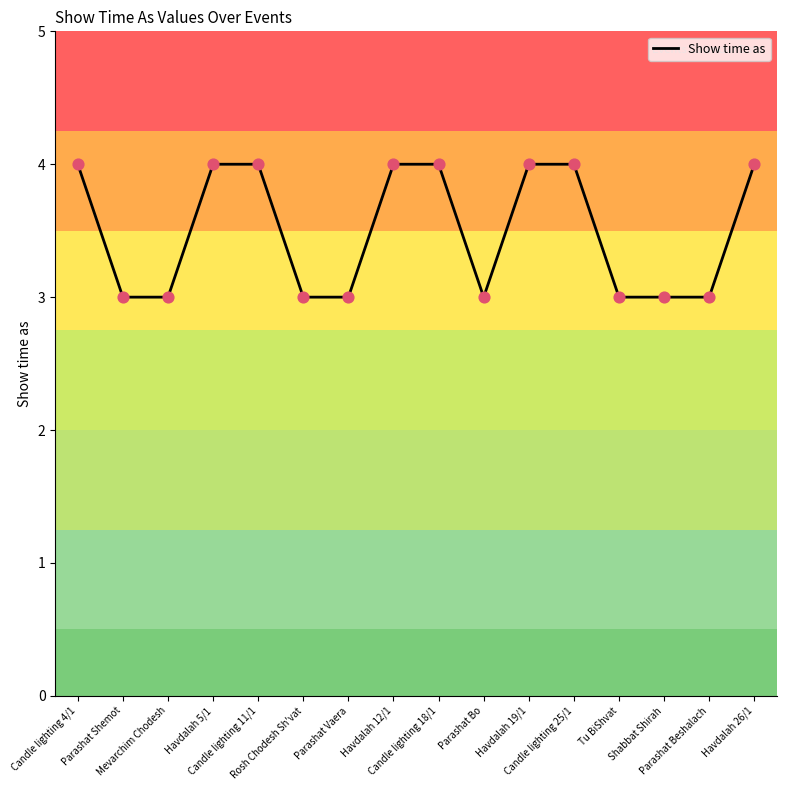

Which has a higher value, Candle lighting 18/1 or Parashat Bo?

Candle lighting 18/1